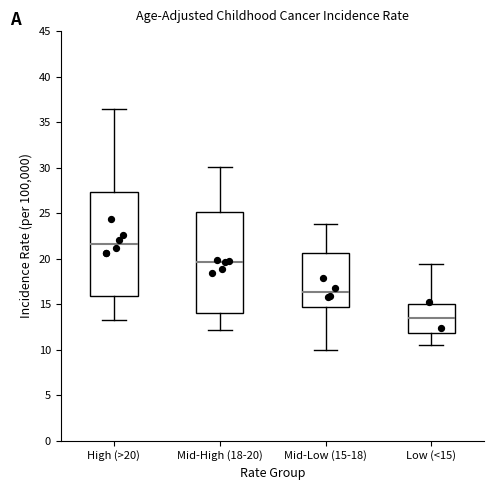

Reading left to right, read every box against the y-axis: the position of its median line, the range the box covers, and the ends of its whiskers. The values are not printed on the chart, so give them approximately, as read against the axis.

High (>20): median 21.5, box 16.0 to 27.5, whiskers 13.5 to 36.5
Mid-High (18-20): median 19.5, box 14.0 to 25.0, whiskers 12.0 to 30.0
Mid-Low (15-18): median 16.5, box 14.5 to 20.5, whiskers 10.0 to 24.0
Low (<15): median 13.5, box 12.0 to 15.0, whiskers 10.5 to 19.5